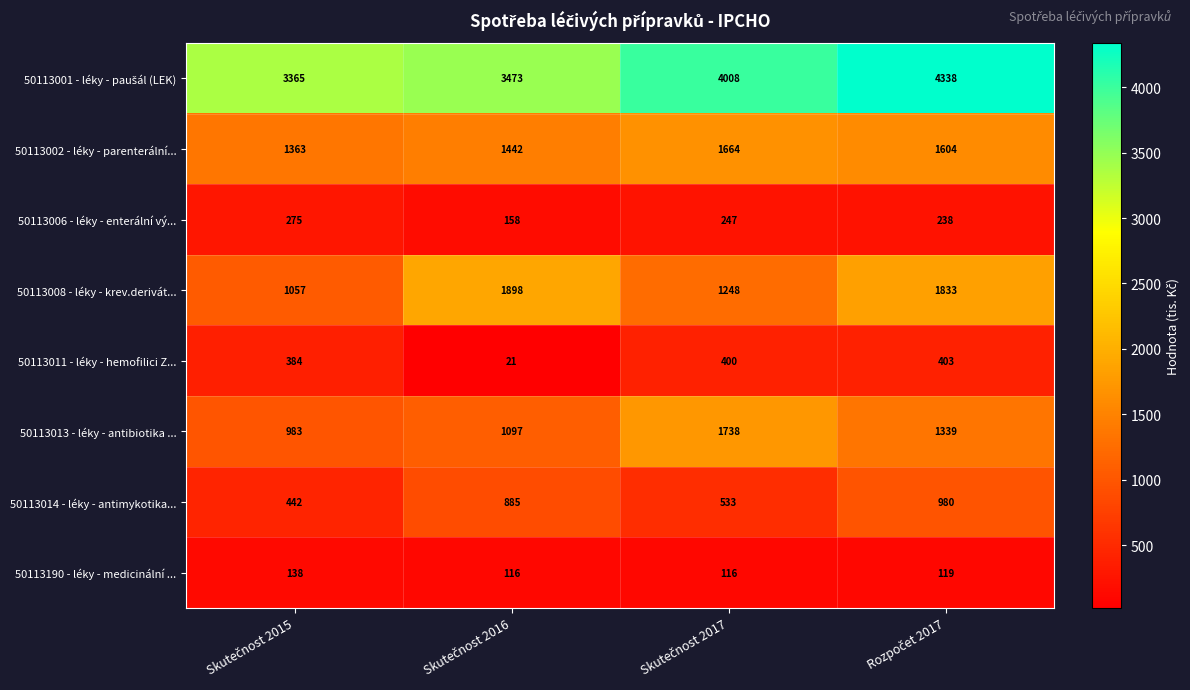

What is the smallest value displayed?

21